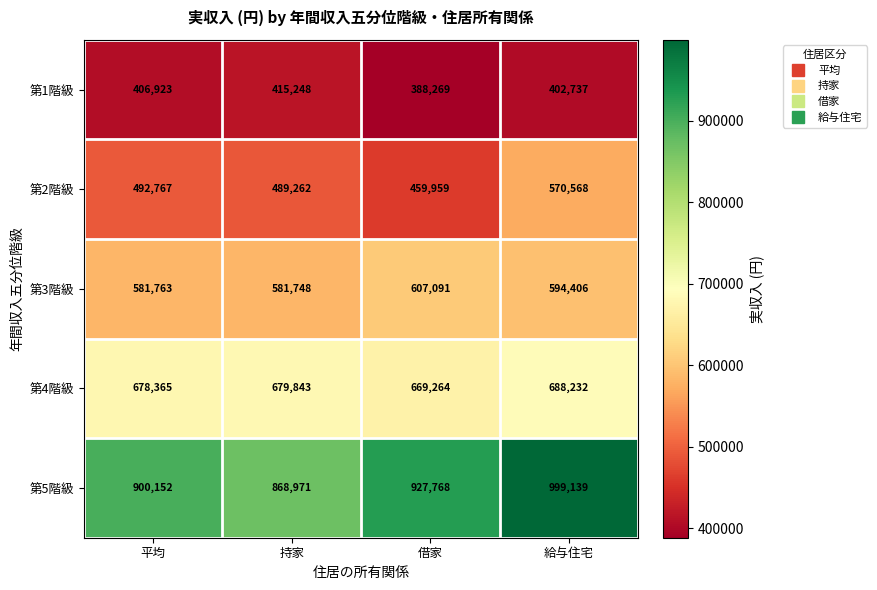

The value of 第2階級 at 借家 is 459959. True or false?

True